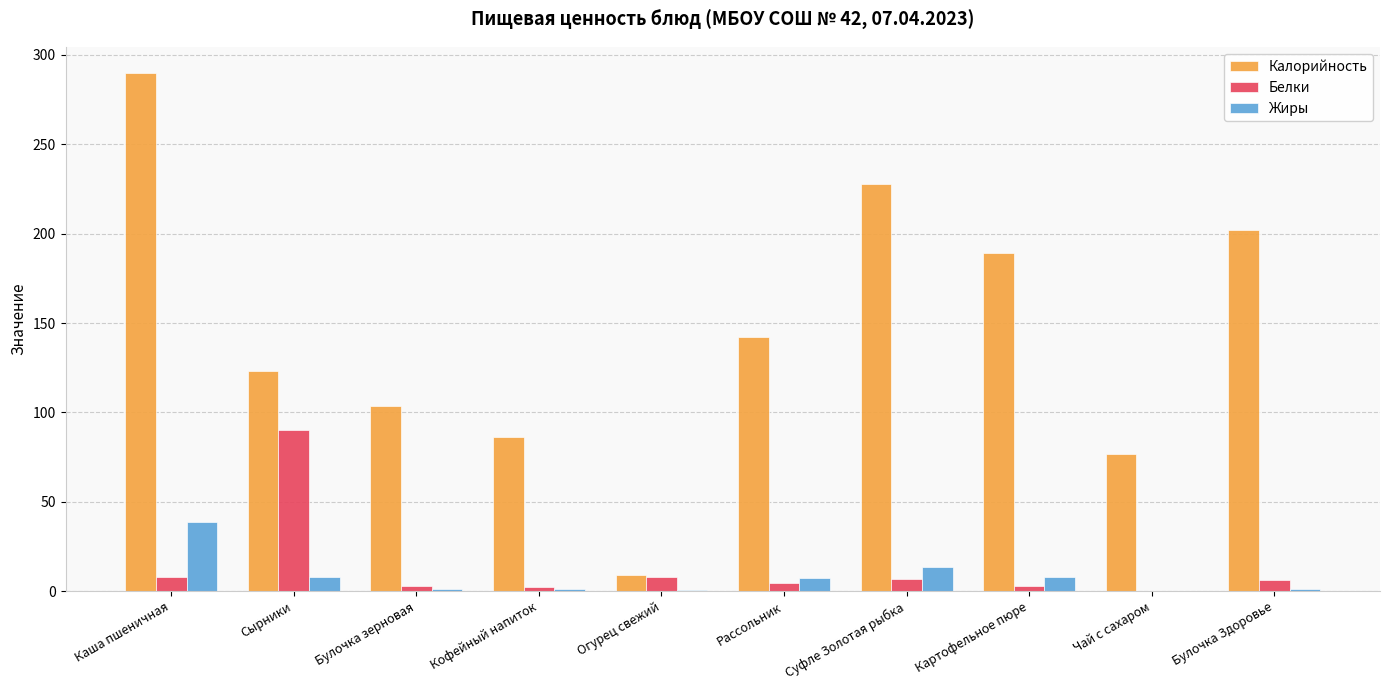

What is the maximum value shown in the chart?

290.0